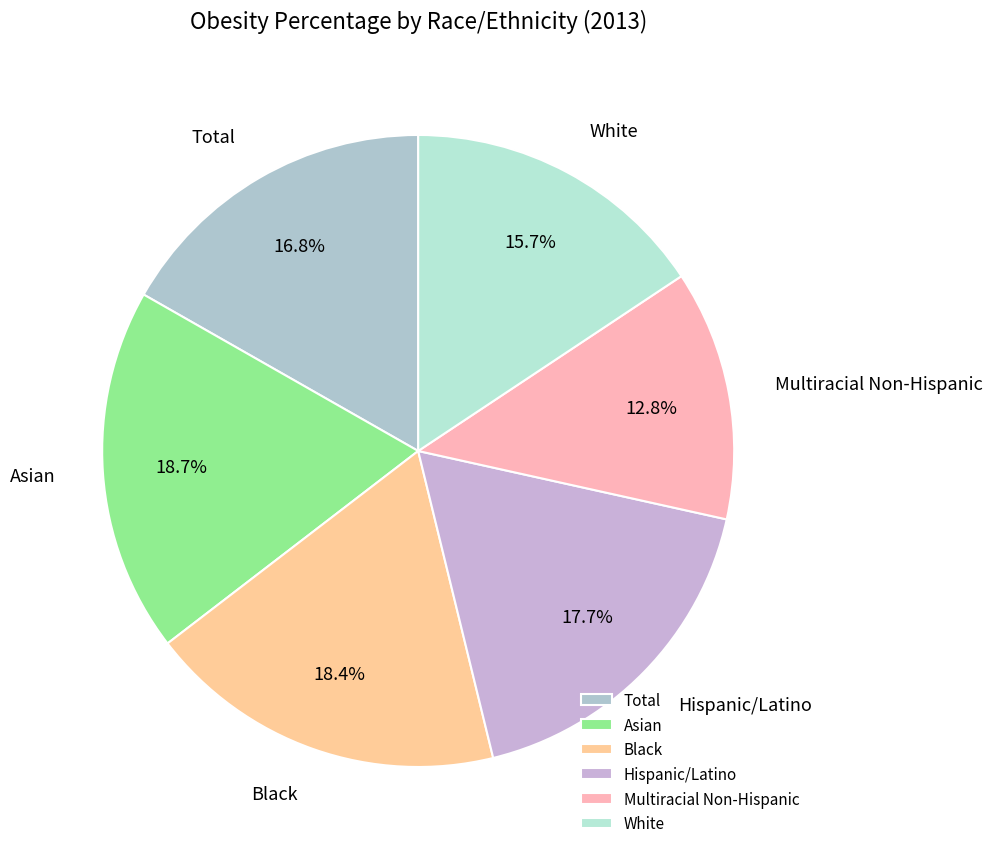

Which category has the smallest portion of the pie?

Multiracial Non-Hispanic